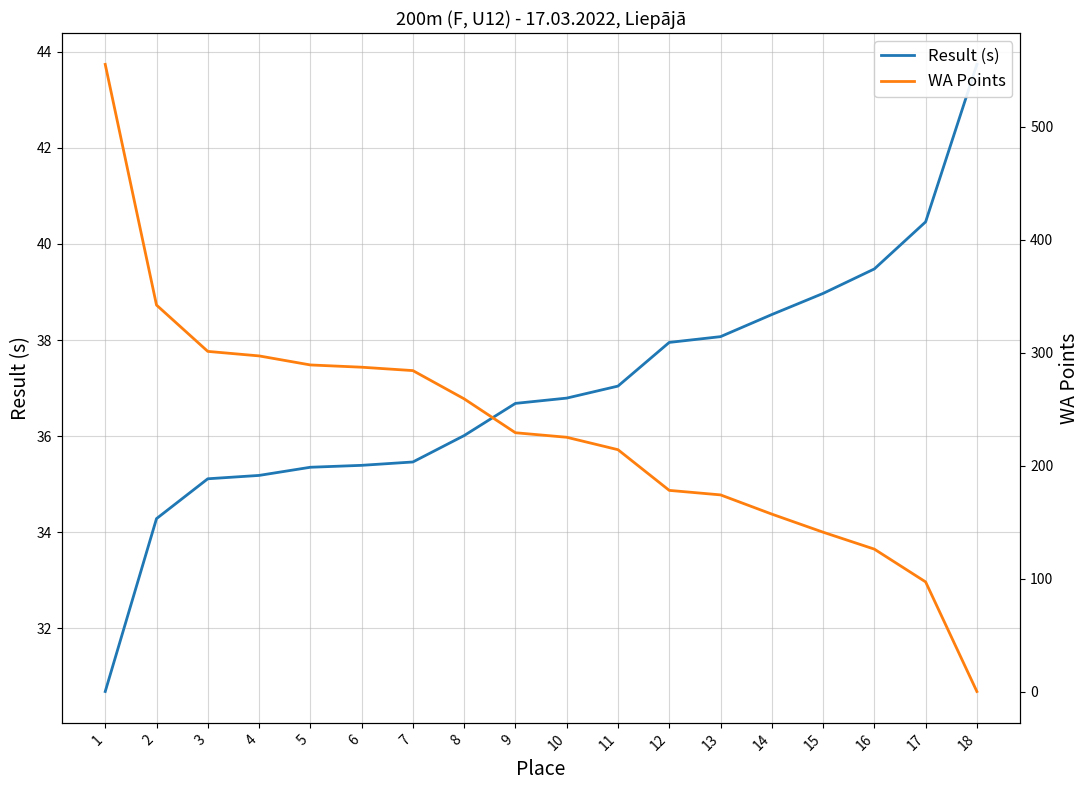

Is the value of Result (s) at 8 greater than the value of WA Points at 15?

No